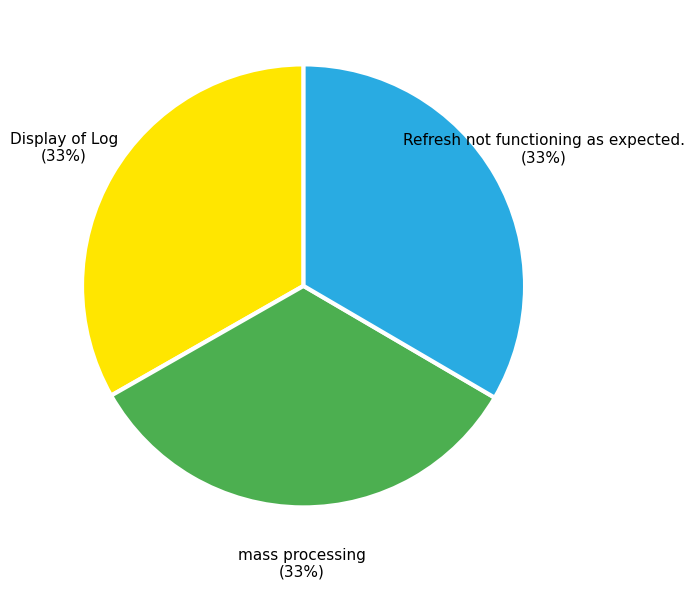

To the nearest percent, what is the average slice percentage?

33%